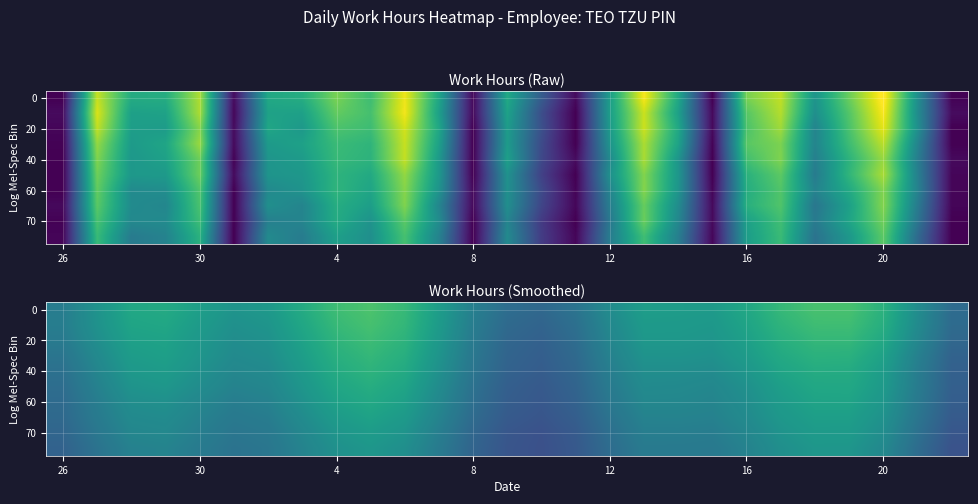

True or false: 60 has a value of 14.1 at 16.

False